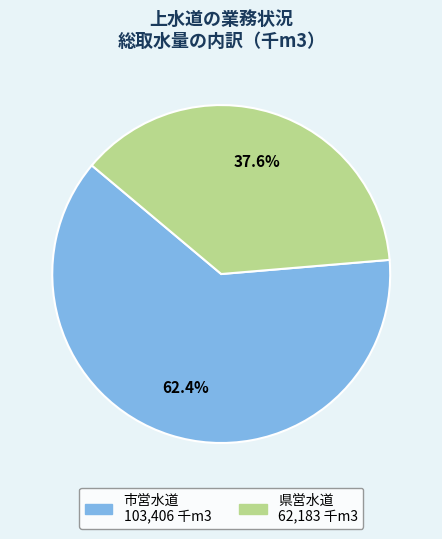

Which category has the biggest portion of the pie?

市営水道